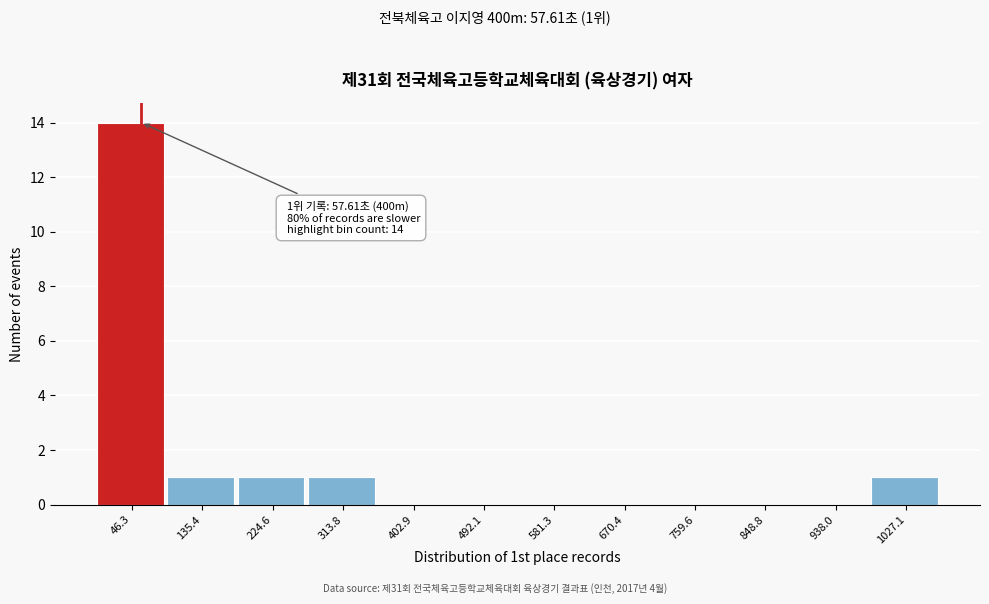

Which range on the x-axis has the tallest bar?

0 to 90